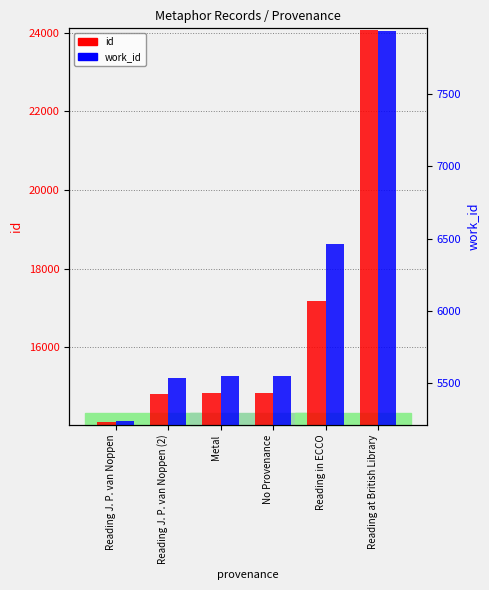

At which label does id reach its minimum?

Reading J. P. van Noppen